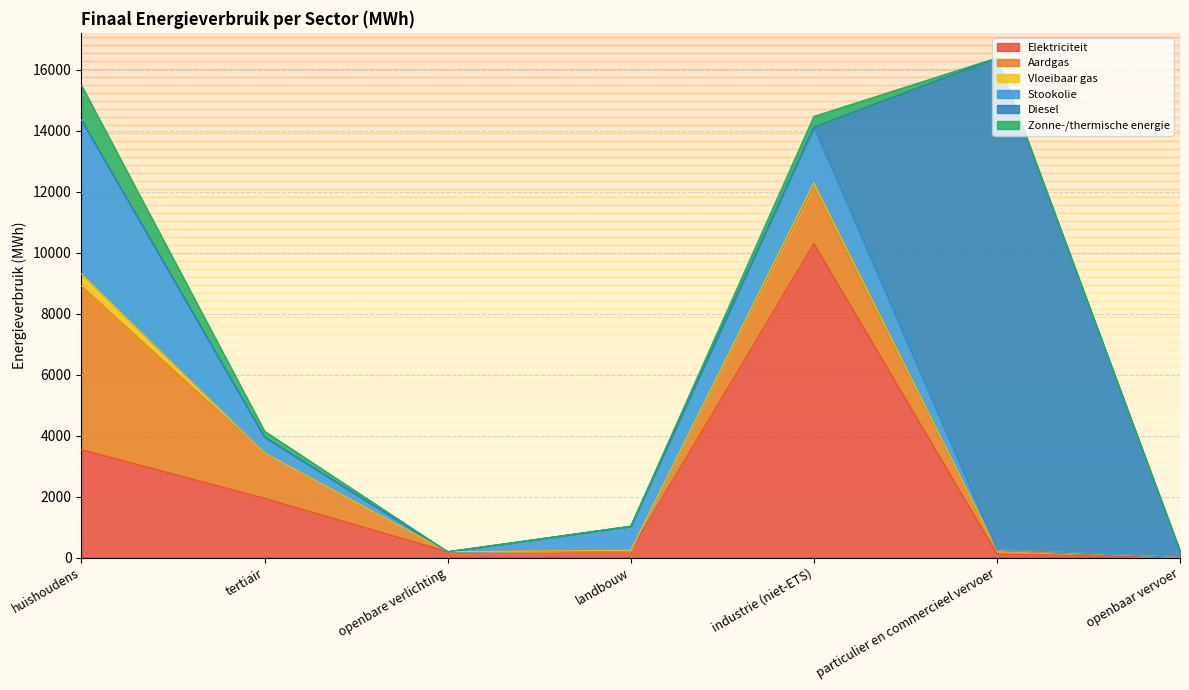

How many intersections are there between Stookolie and Aardgas?

1